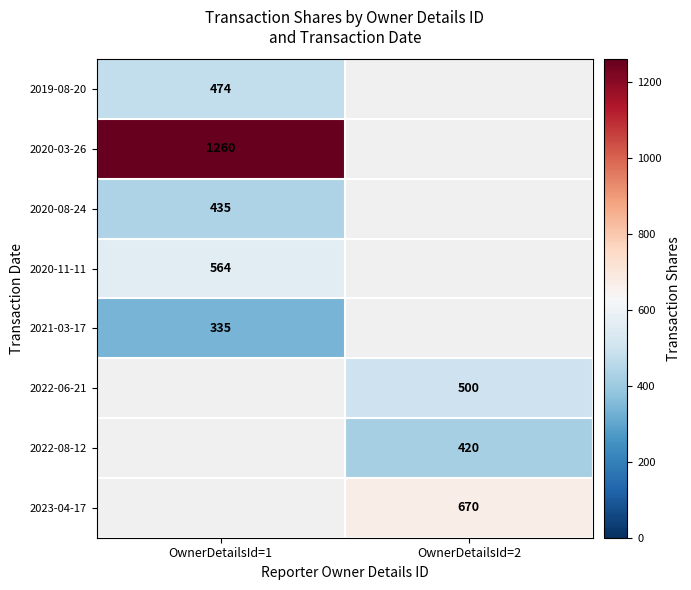

The 2020-08-24 series shows 614 at OwnerDetailsId=1. True or false?

False